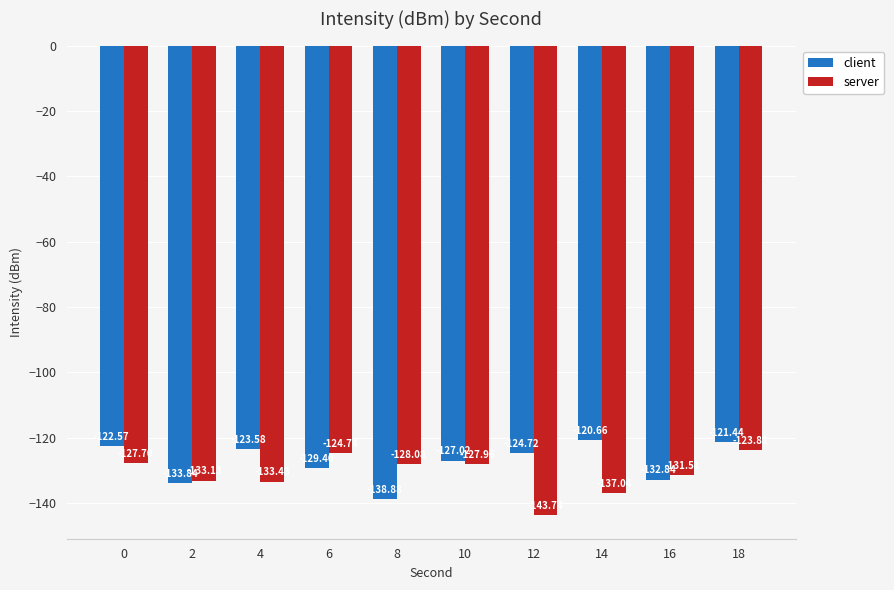

What are all the series names shown in the legend?

client, server